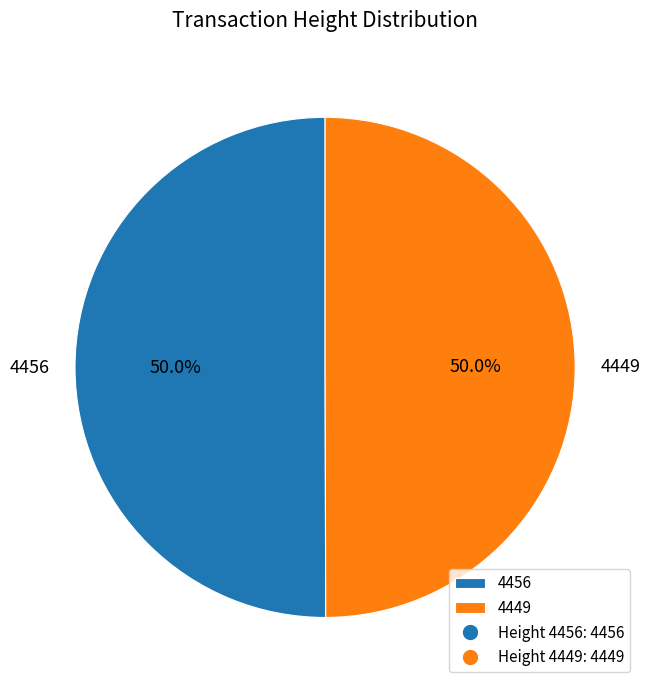

Combined, what portion of the pie is 4456 and 4449?

100.0%